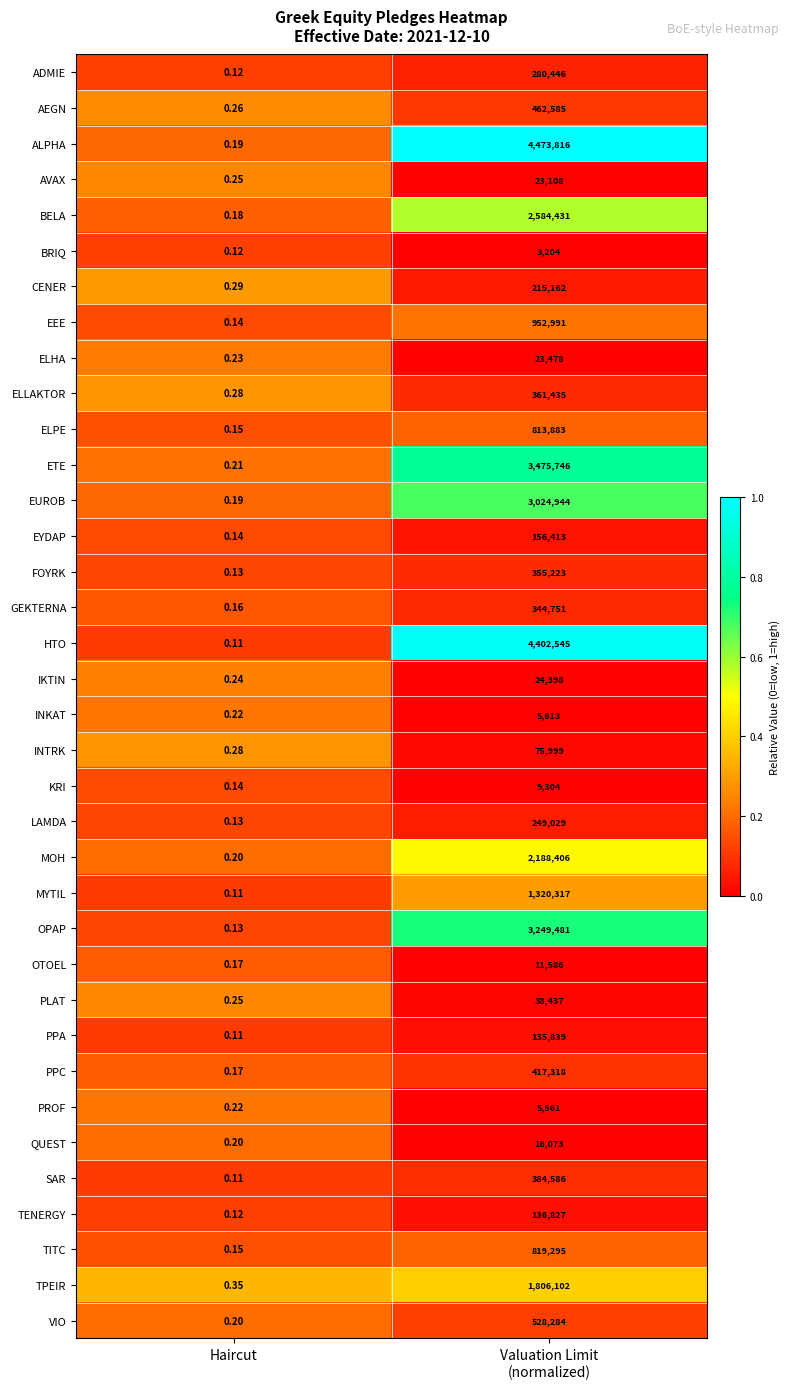

Where is TENERGY nearest to the value 68413?

Haircut